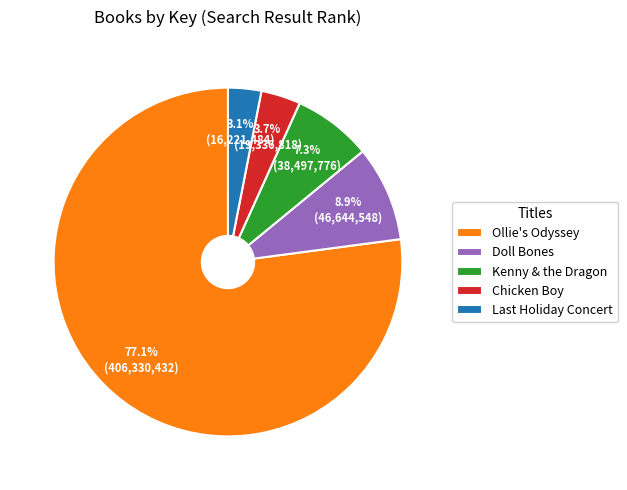

Combined, do Ollie's Odyssey and Kenny & the Dragon account for over 50%?

Yes